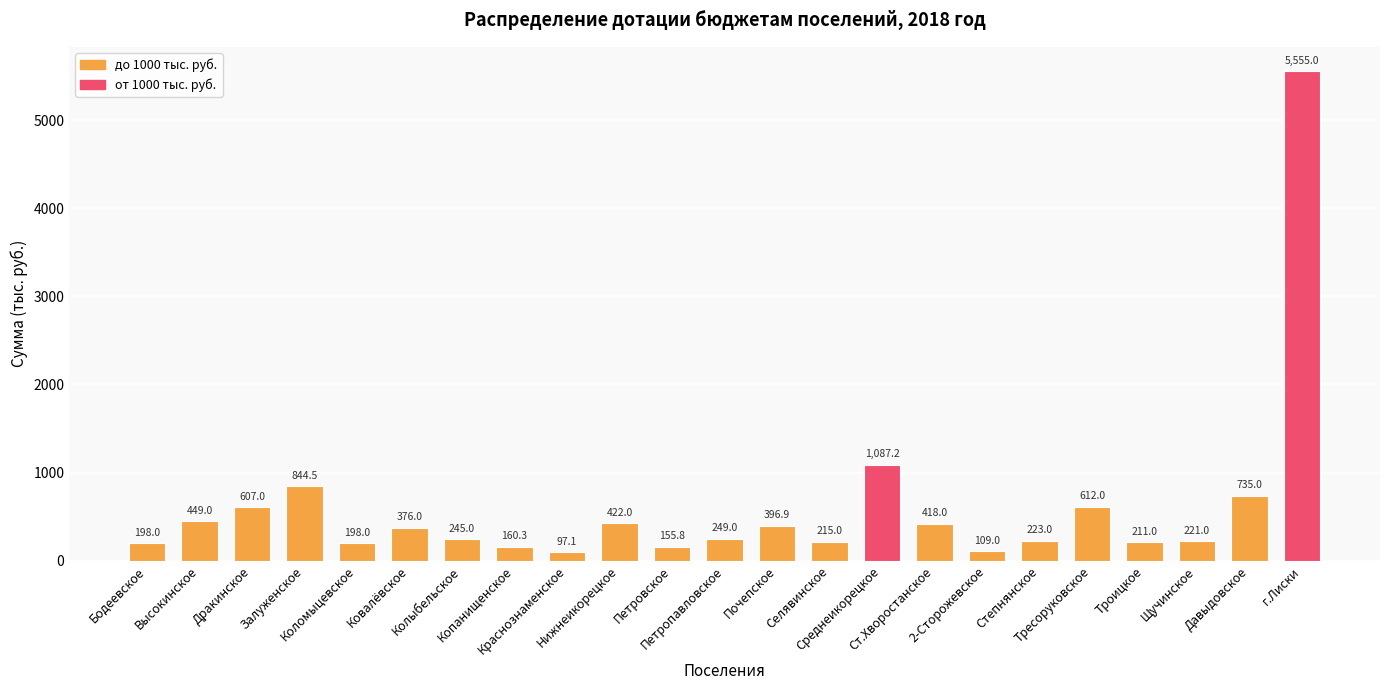

Which label corresponds to the smallest value in the chart?

Краснознаменское